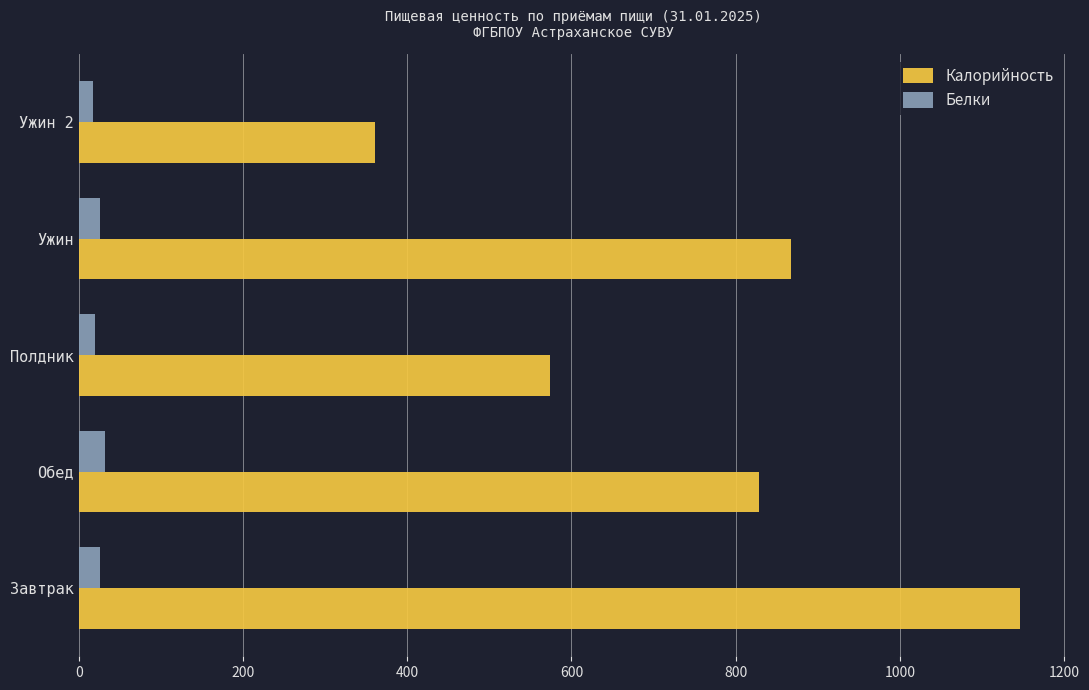

The value of Калорийность at Обед is 828.2. True or false?

True